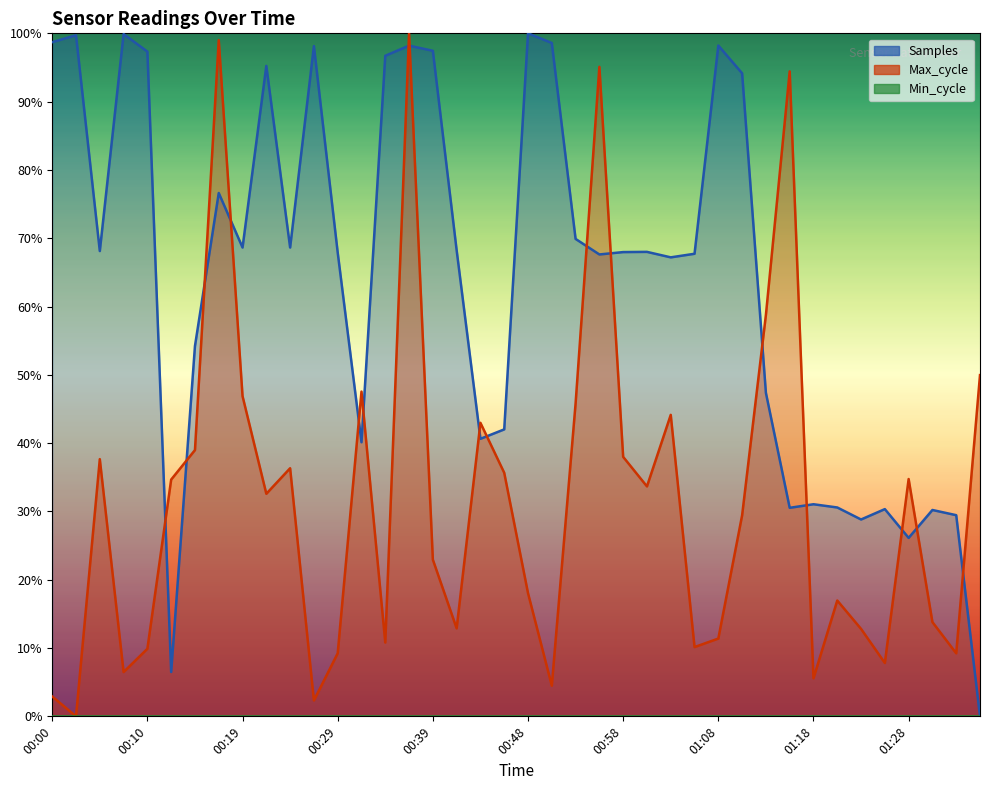

Between 00:29 and 00:41, which series saw the biggest shift?

Max_cycle